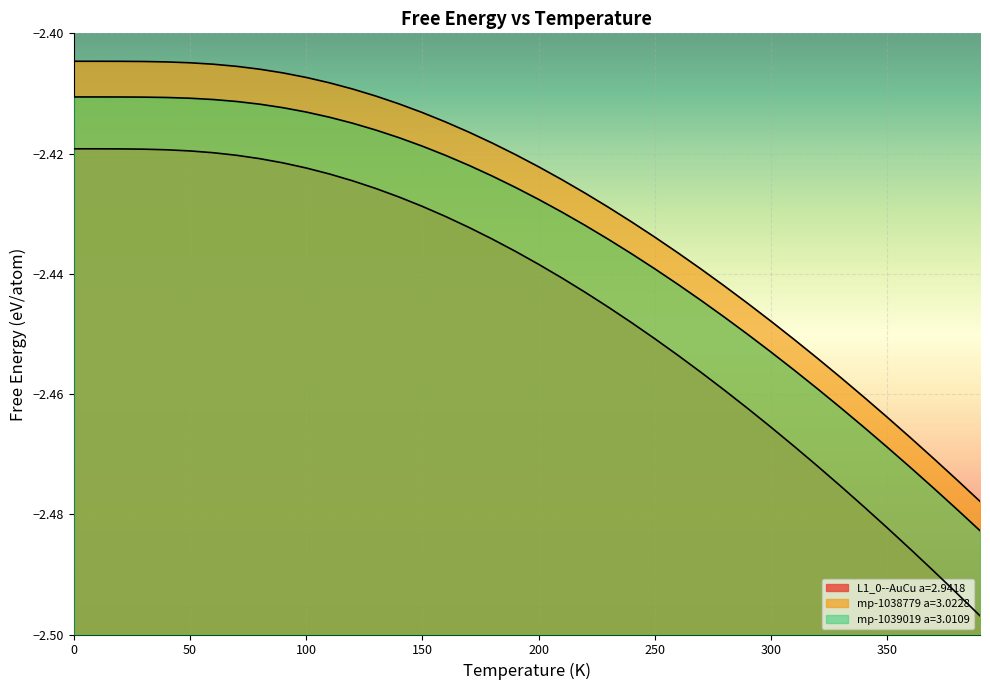

Read the L1_0--AuCu a=2.9418 value at 100.0.

-2.4